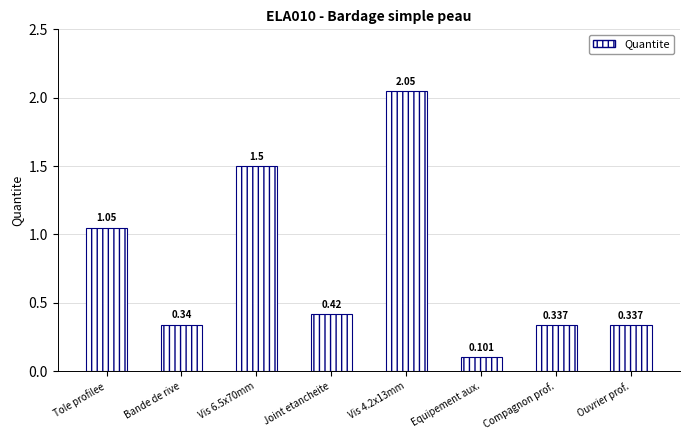

At which category does the chart reach its peak across all series?

Vis 4.2x13mm